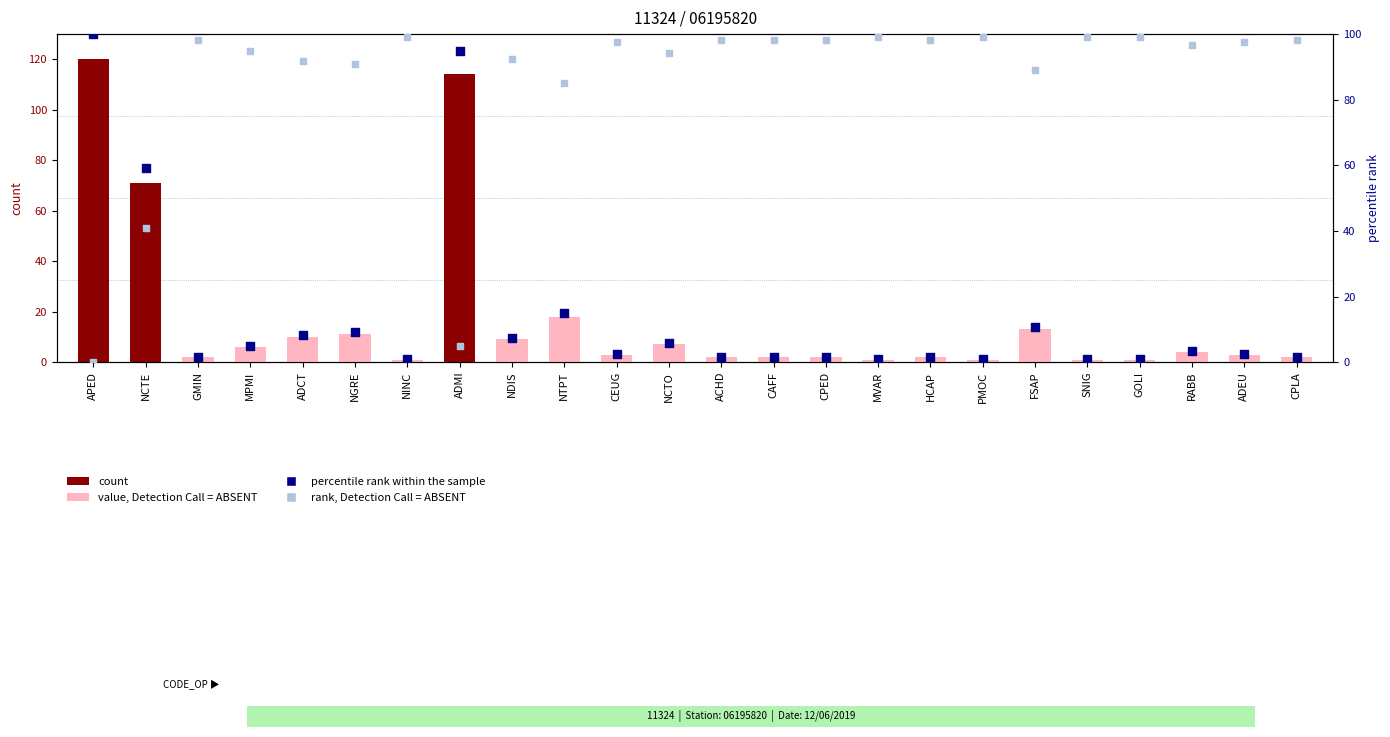

Is the value of percentile rank within the sample at NCTE greater than the value of rank, Detection Call = ABSENT at NTPT?

No